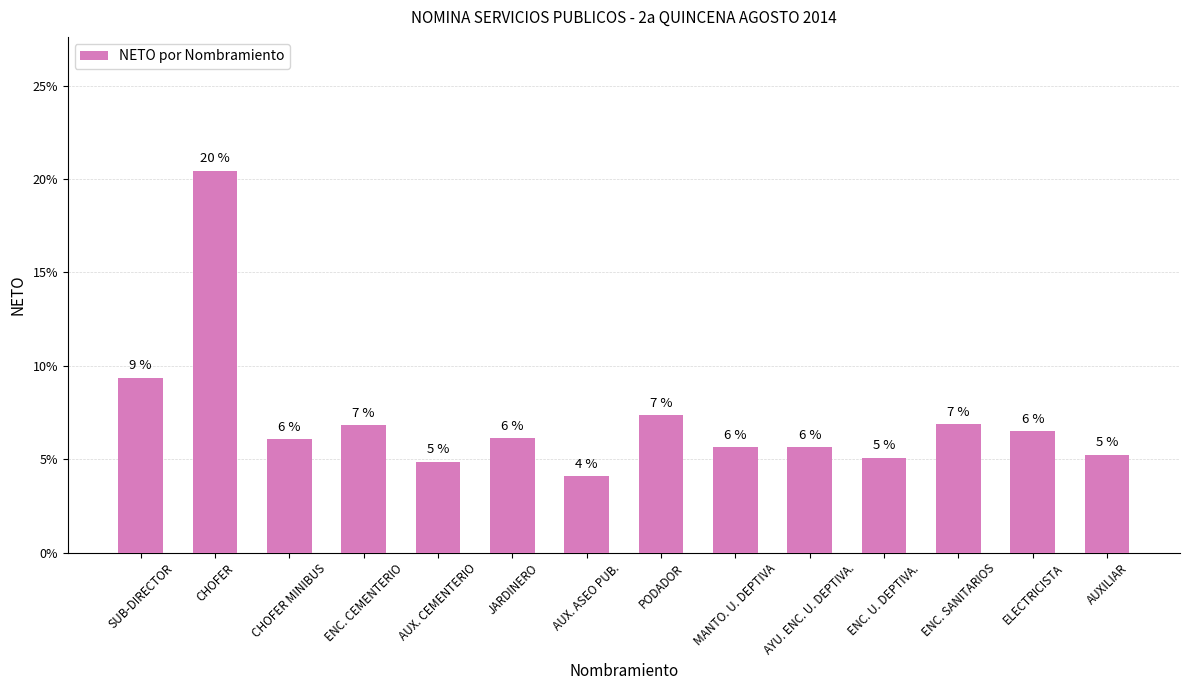

Rank the categories by value from highest to lowest.

CHOFER, SUB-DIRECTOR, PODADOR, ENC. SANITARIOS, ENC. CEMENTERIO, ELECTRICISTA, JARDINERO, CHOFER MINIBUS, MANTO. U. DEPTIVA, AYU. ENC. U. DEPTIVA., AUXILIAR, ENC. U. DEPTIVA., AUX. CEMENTERIO, AUX. ASEO PUB.